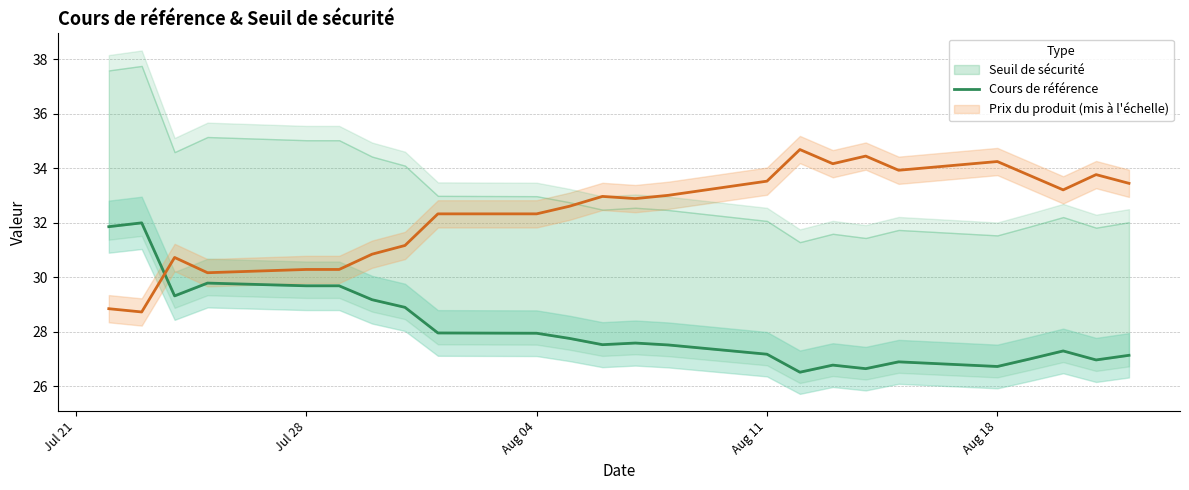

The value at 6 is 46.5. True or false?

False